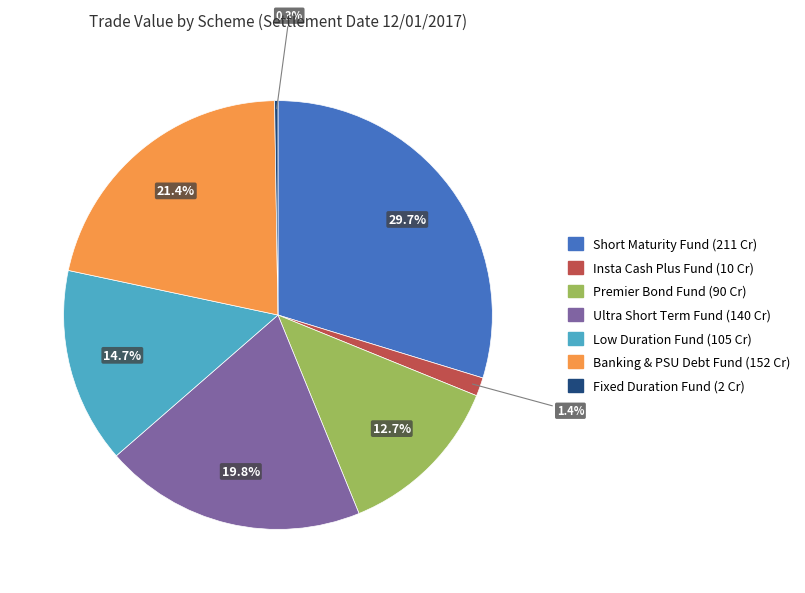

Is there any slice that represents more than half of the pie?

No